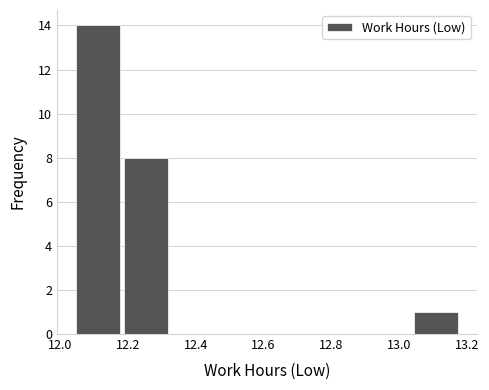

Which range on the x-axis has the tallest bar?

12.04 to 12.18